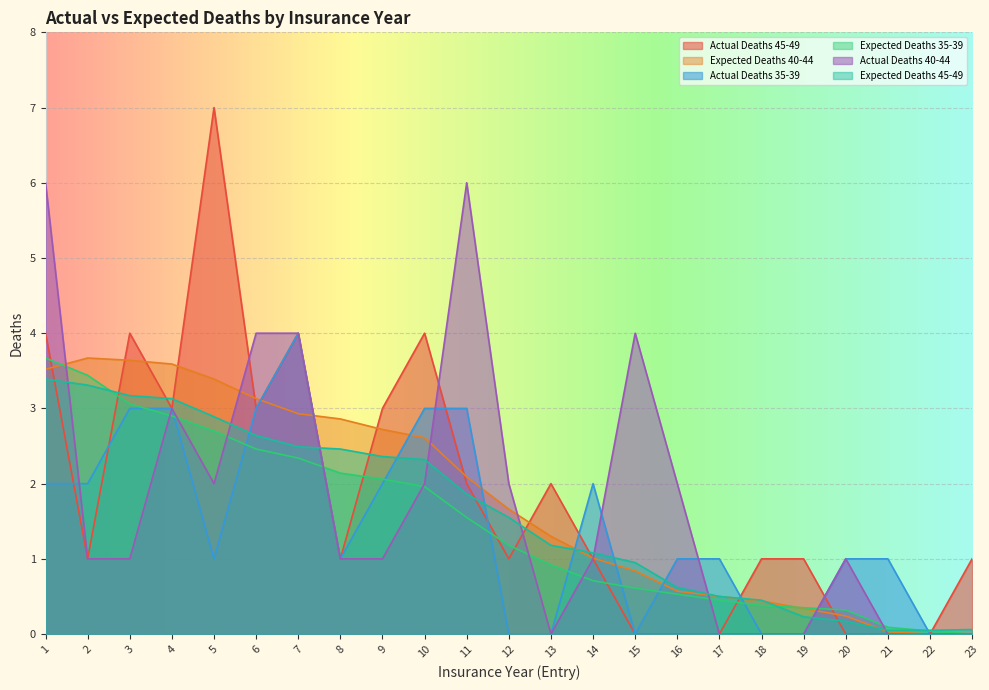

After their last crossing, which series has the higher values: Actual Deaths 35-39 or Expected Deaths 35-39?

Expected Deaths 35-39